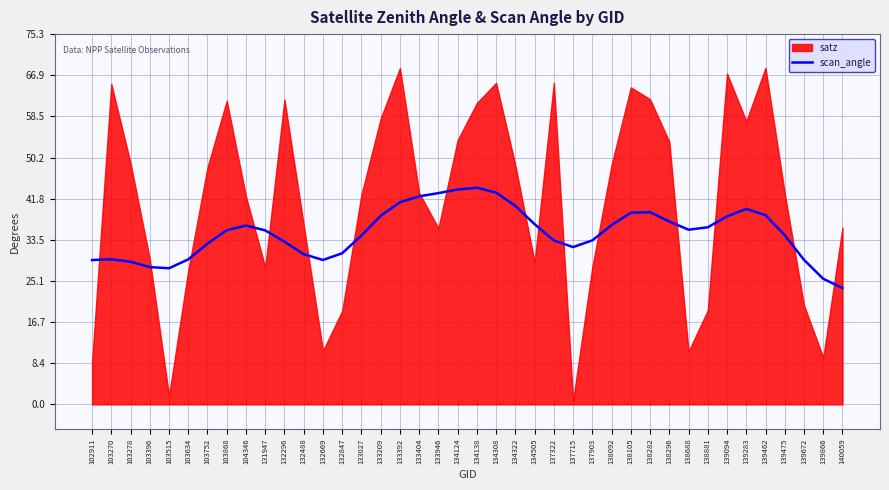

The chart shows a value of 39.0 at 138105. True or false?

True